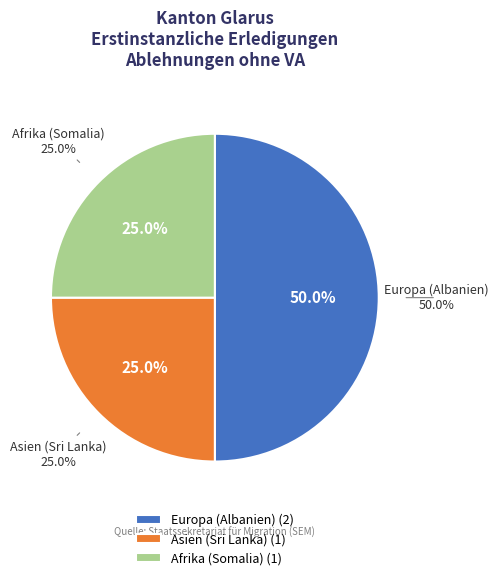

Does any single category account for the majority?

No